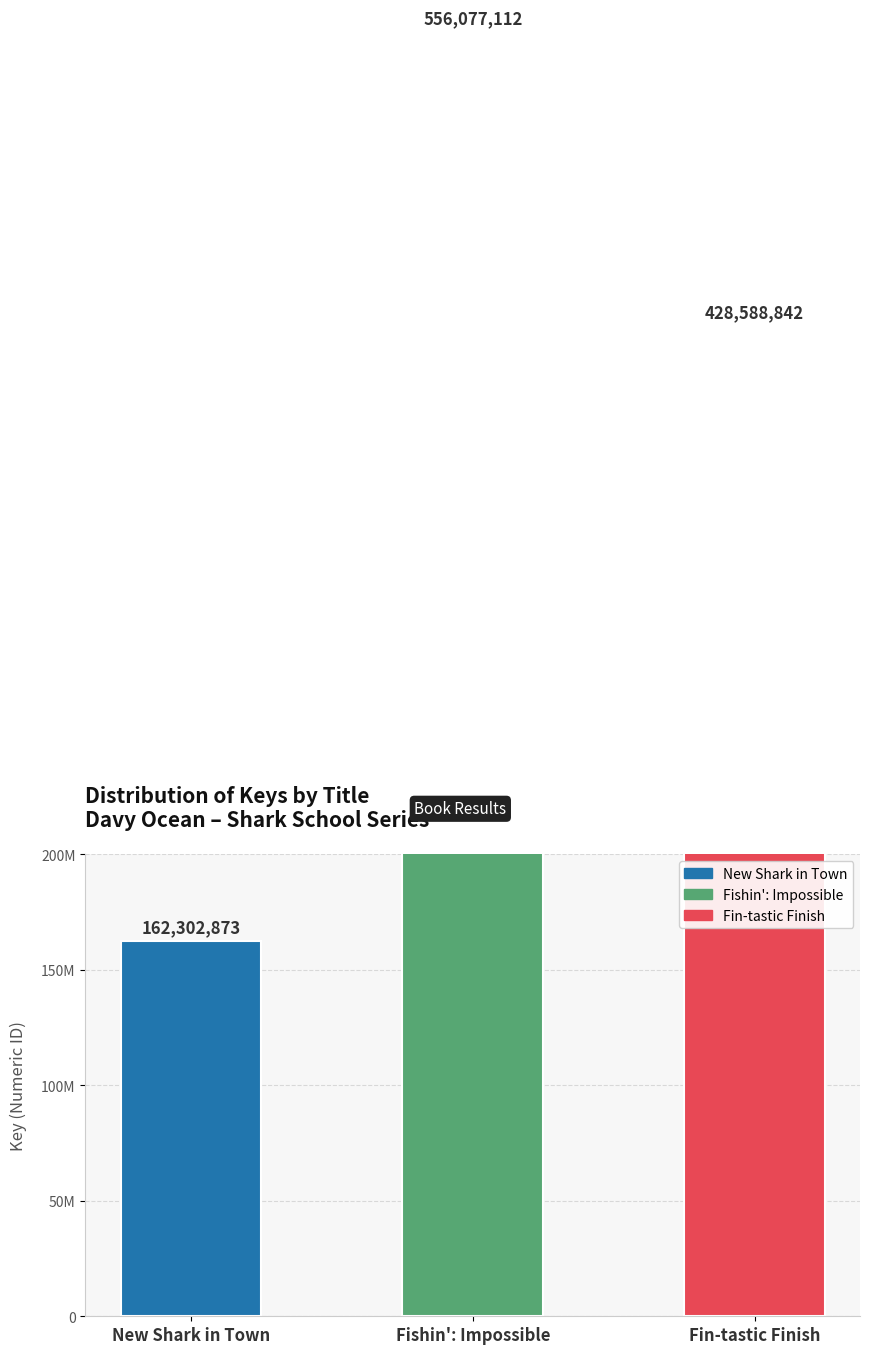

What is the ratio of the value at Fishin': Impossible to the value at New Shark in Town?

3.4